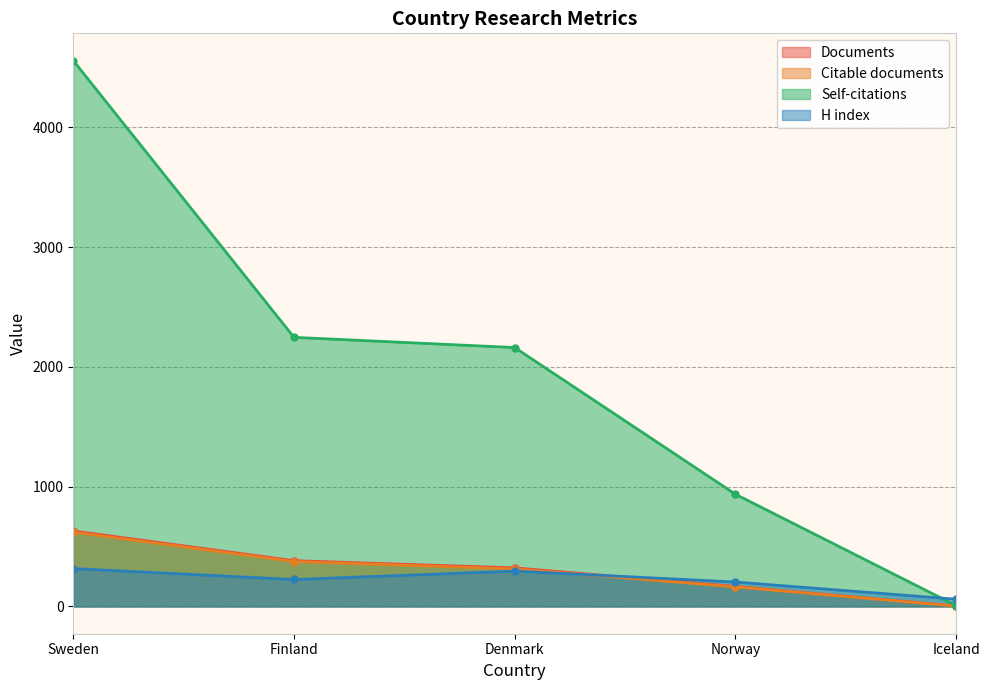

True or false: H index has more than 2 points higher than both neighbors.

False